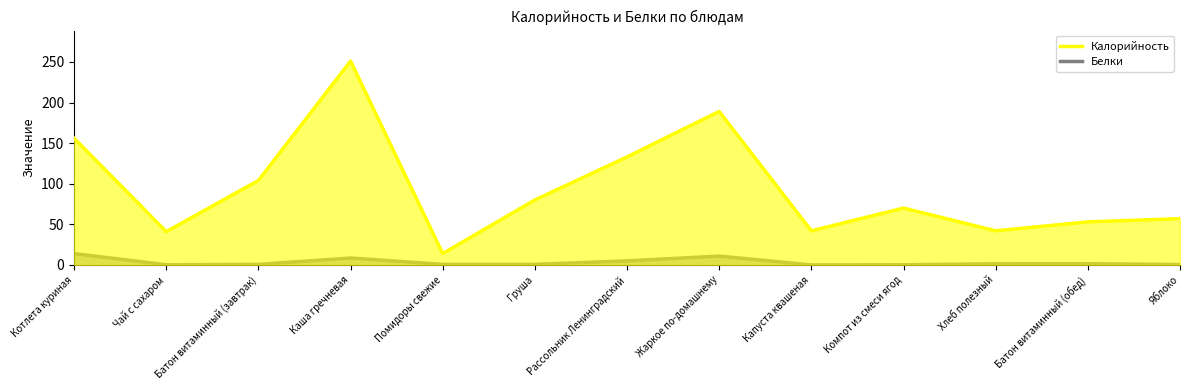

Read the Калорийность value at Батон витаминный (обед).

53.0